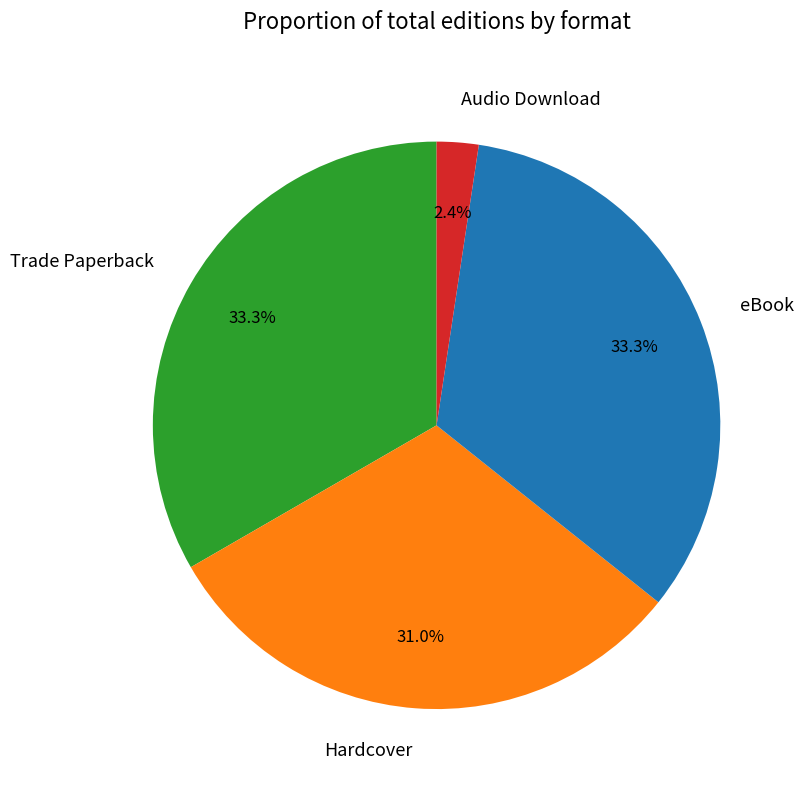

To the nearest percent, what is the difference between the Trade Paperback and Hardcover slice percentages?

2%